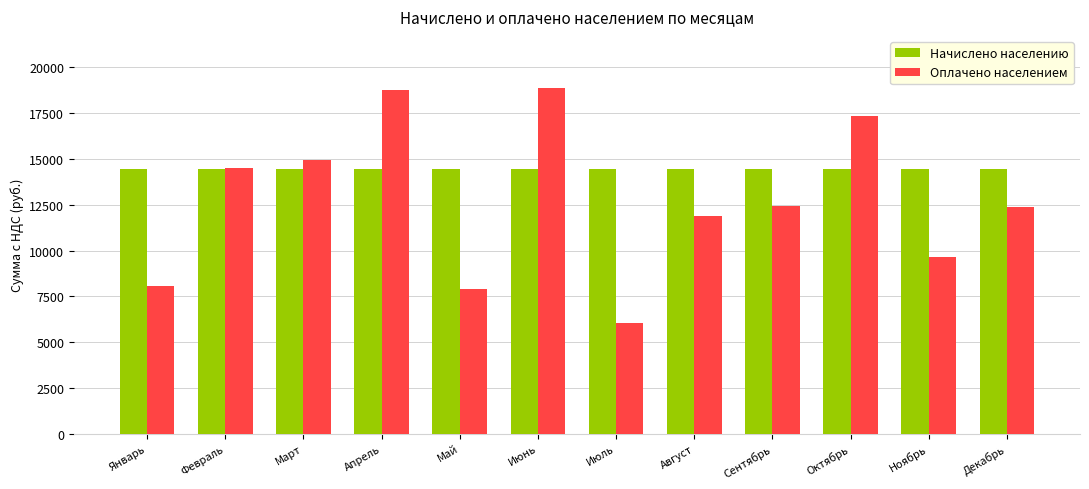

What is the spread (max minus min) of values at Май?

6564.6